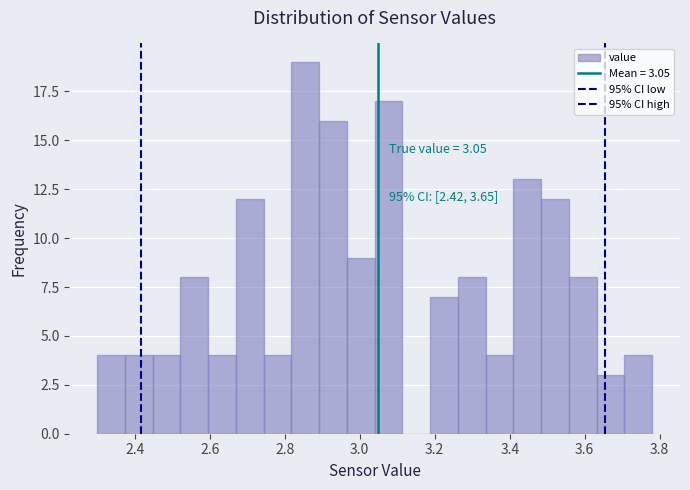

Around what value on the x-axis is the tallest bar? Give the approximate position of its centre, as read against the axis.

2.86